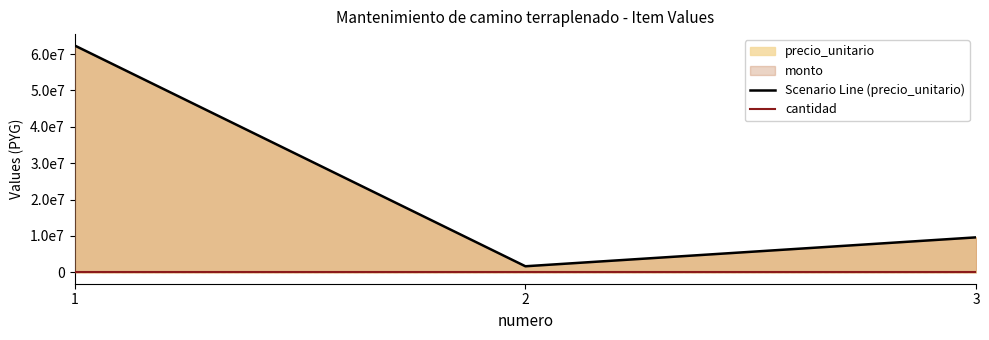

What is the value of the Scenario Line (precio_unitario) point at the 3rd from the left?

9627860